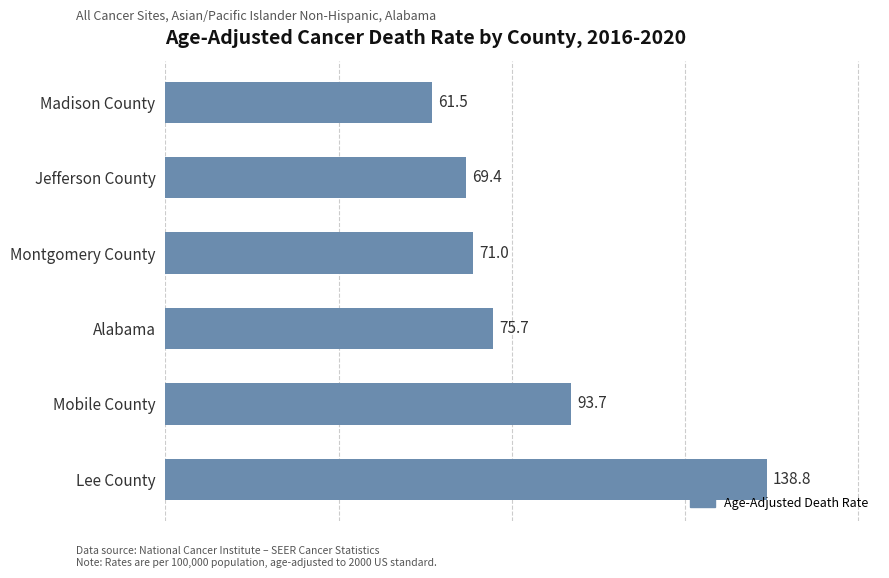

Is it true that the value at Mobile County is 93.7?

True